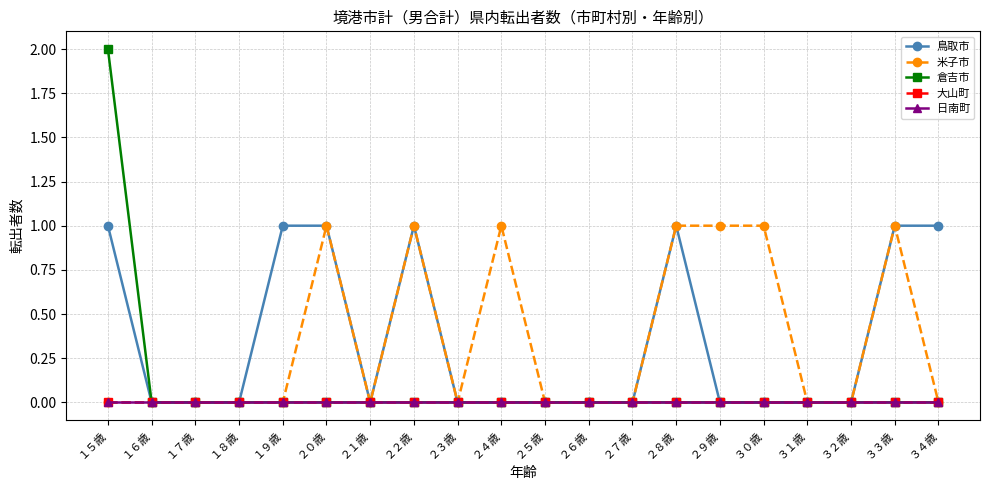

Is this an area chart (filled region under the line)?

No